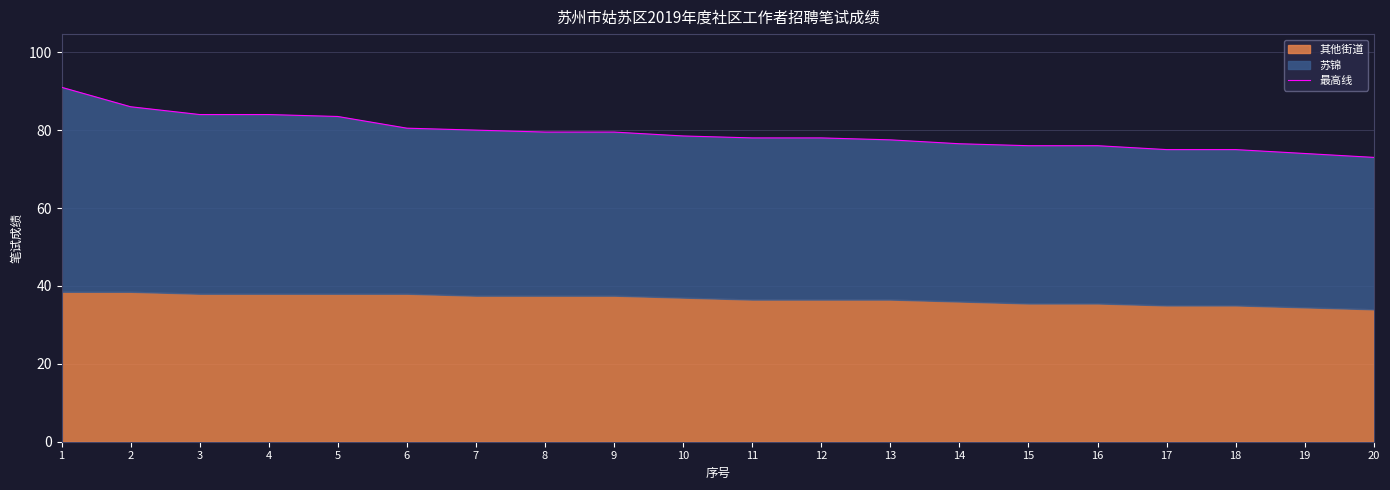

Reading left to right, transcribe all the data shown in this chart.

91.0	86.0	84.0	84.0	83.5	80.5	80.0	79.5	79.5	78.5	78.0	78.0	77.5	76.5	76.0	76.0	75.0	75.0	74.0	73.0